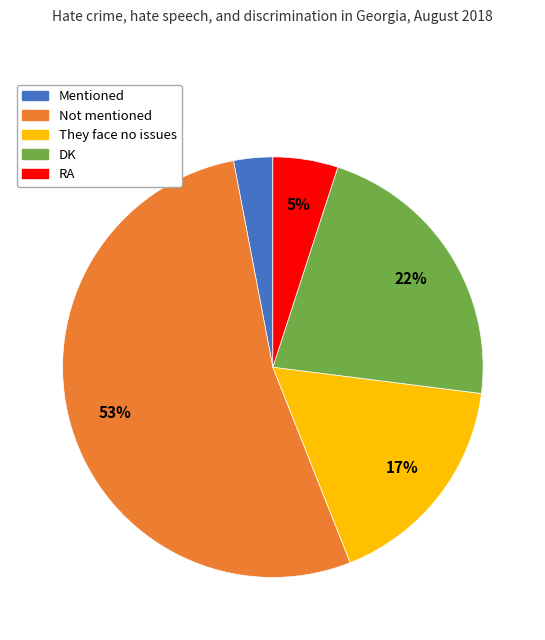

True or false: RA accounts for 1% of the total.

False